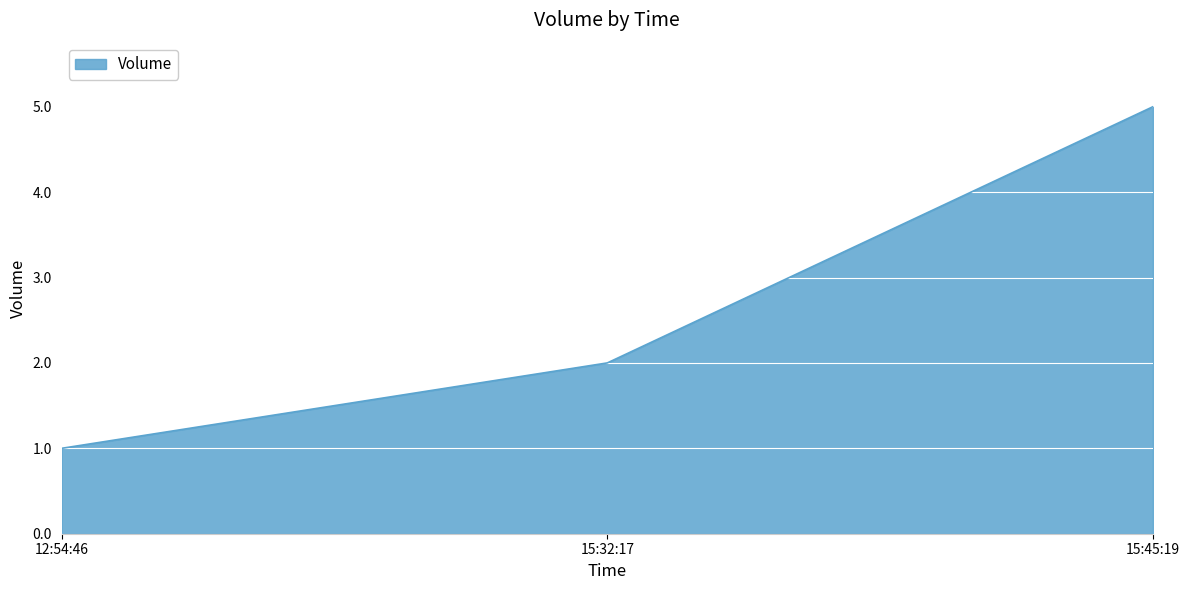

What is the maximum value shown in the chart?

5